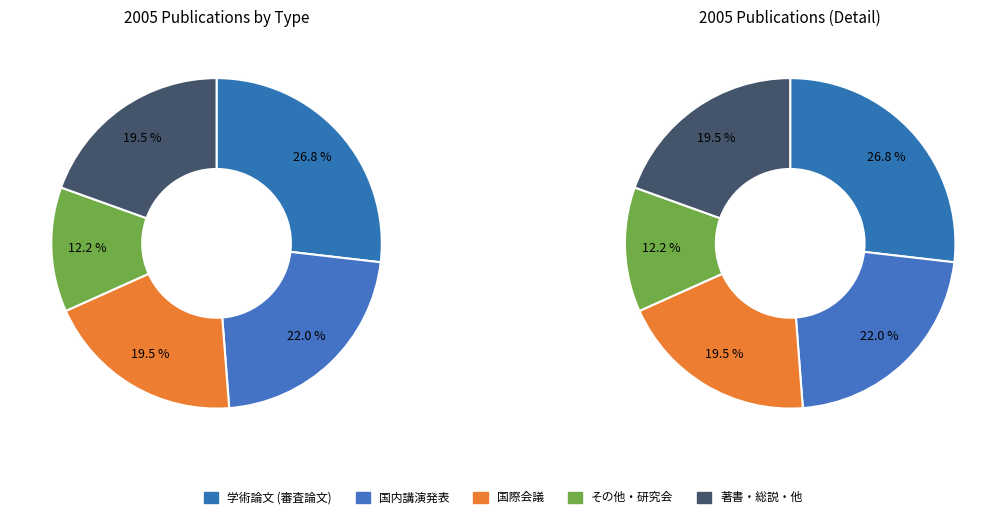

What is the largest slice in the pie chart?

学術論文 (審査論文)